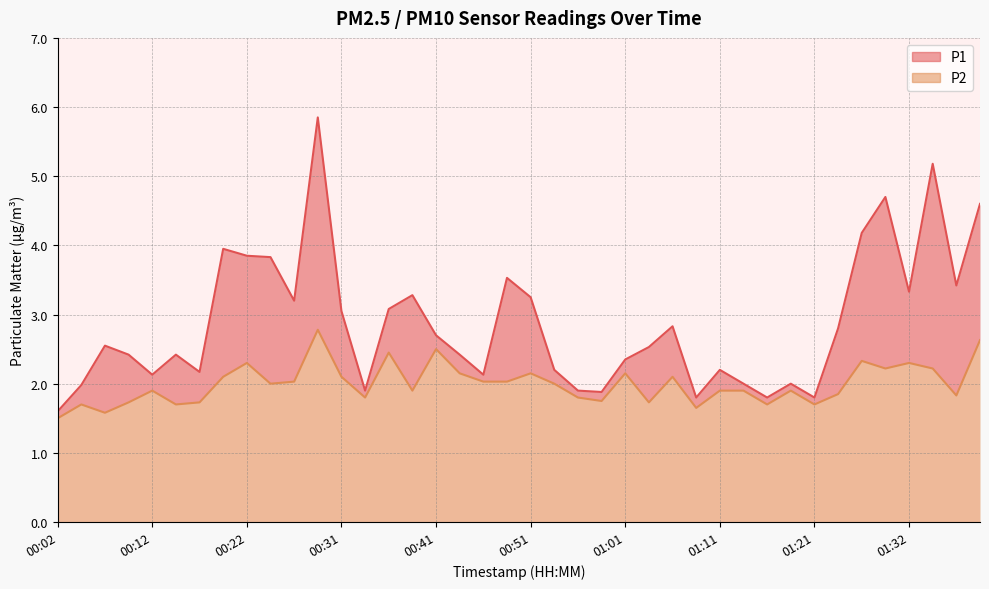

In P1, how many points are lower than both neighbors (excluding endpoints)?

11